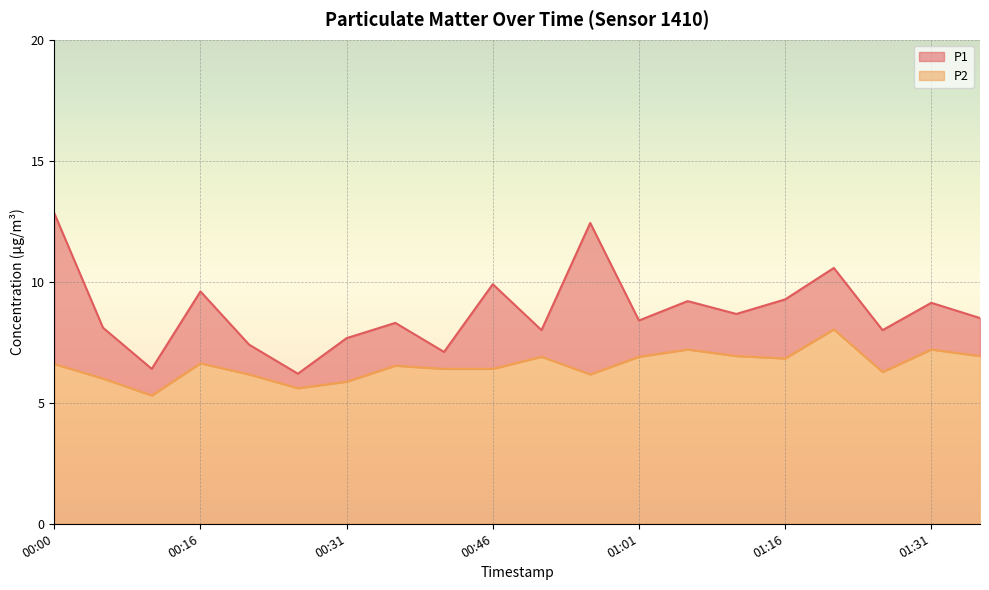

Which label corresponds to the largest value in the chart?

00:00